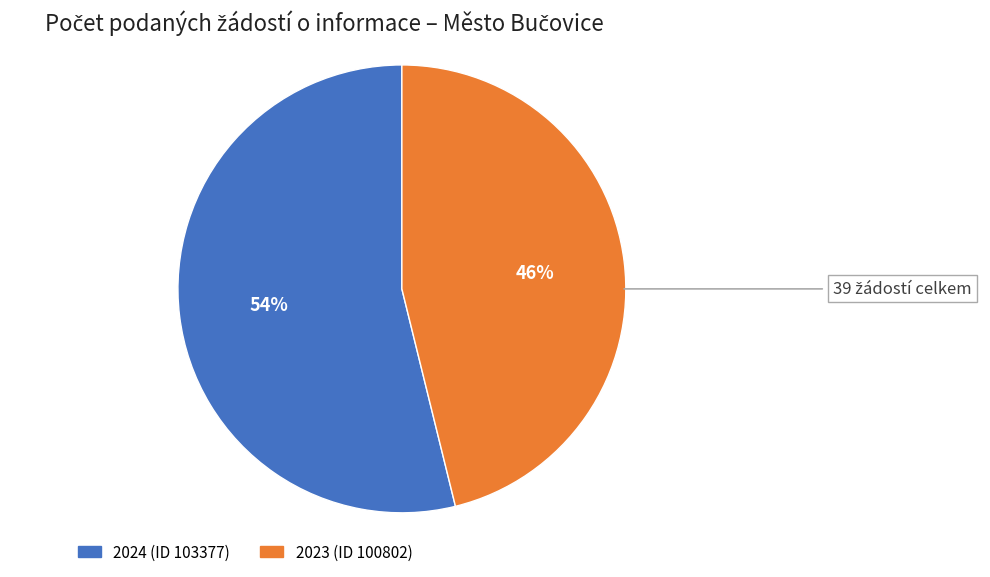

Is 2024 (ID 103377) the majority of the pie?

Yes